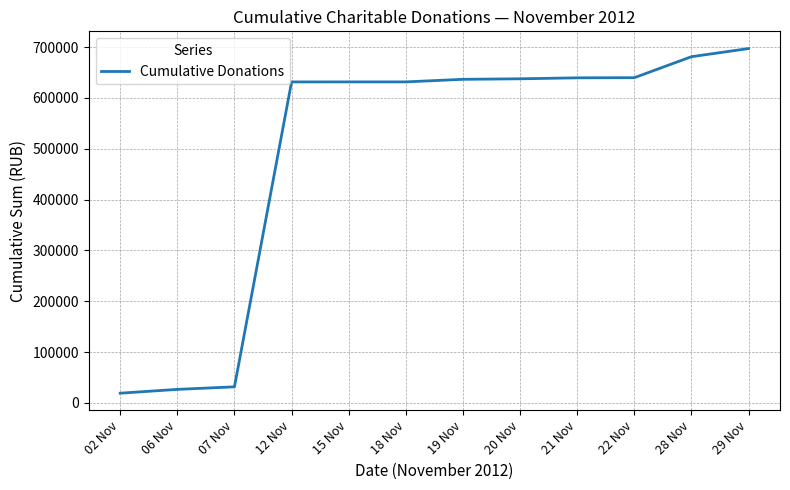

Does the chart have visible grid lines?

Yes